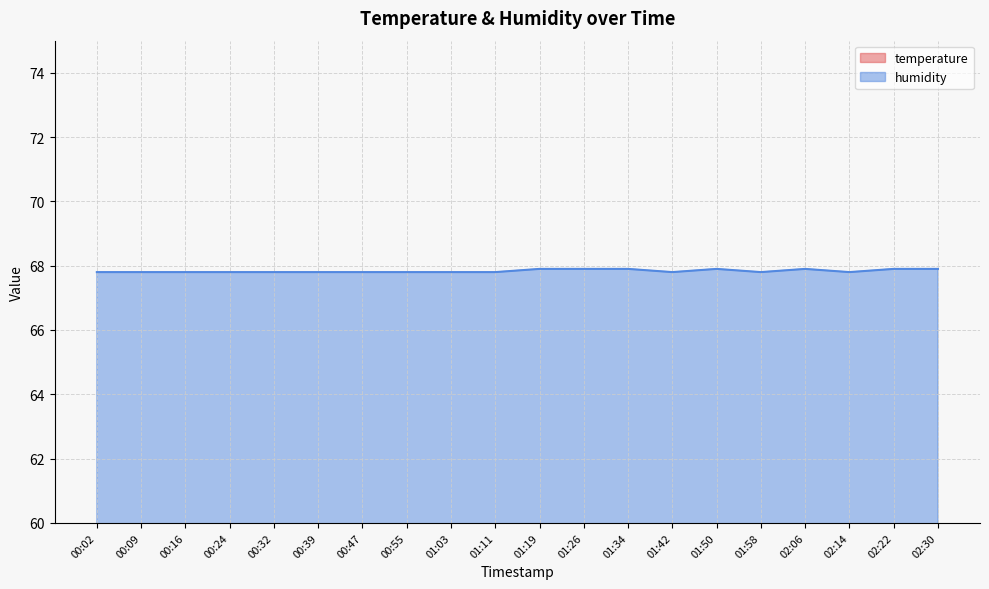

What is the difference between the maximum and minimum values in the humidity series?

0.1